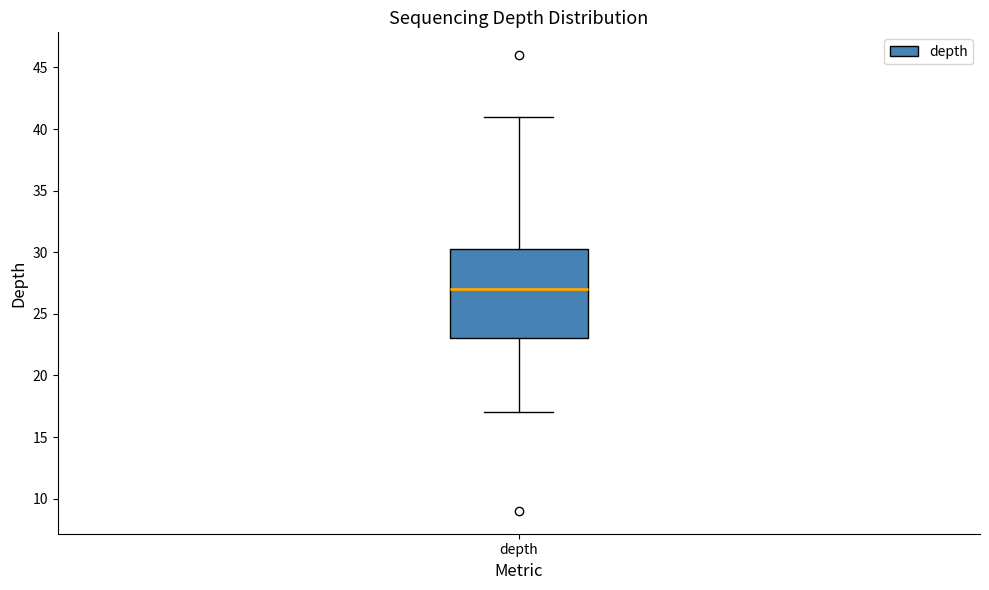

Transcribe this box plot: give where the median line is, the range the box spans, and where the two whiskers end, as read against the y-axis. The values are not printed on the chart, so give them approximately, as read against the axis.

median 27.0, box 23.0 to 30.5, whiskers 17.0 to 41.0